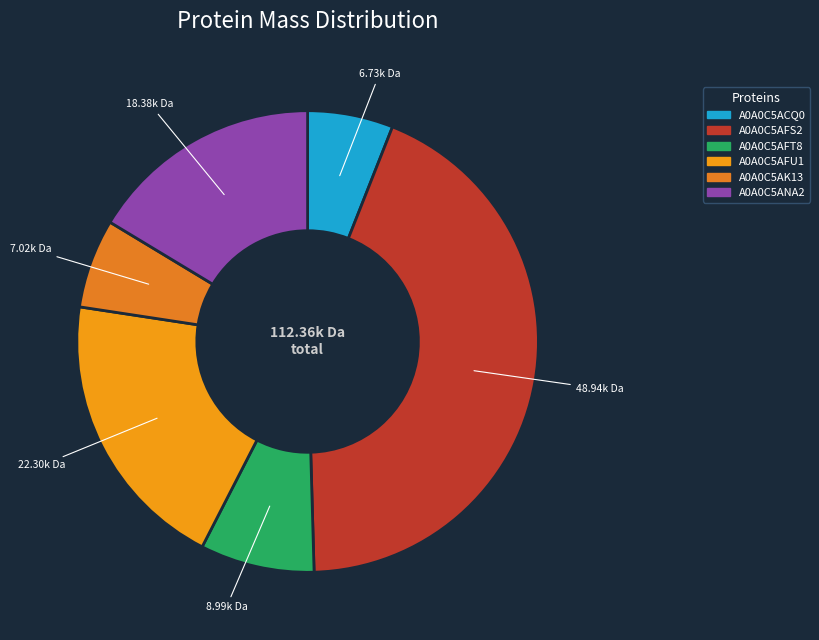

To the nearest percent, what is the difference between the largest and smallest slice percentages?

38%